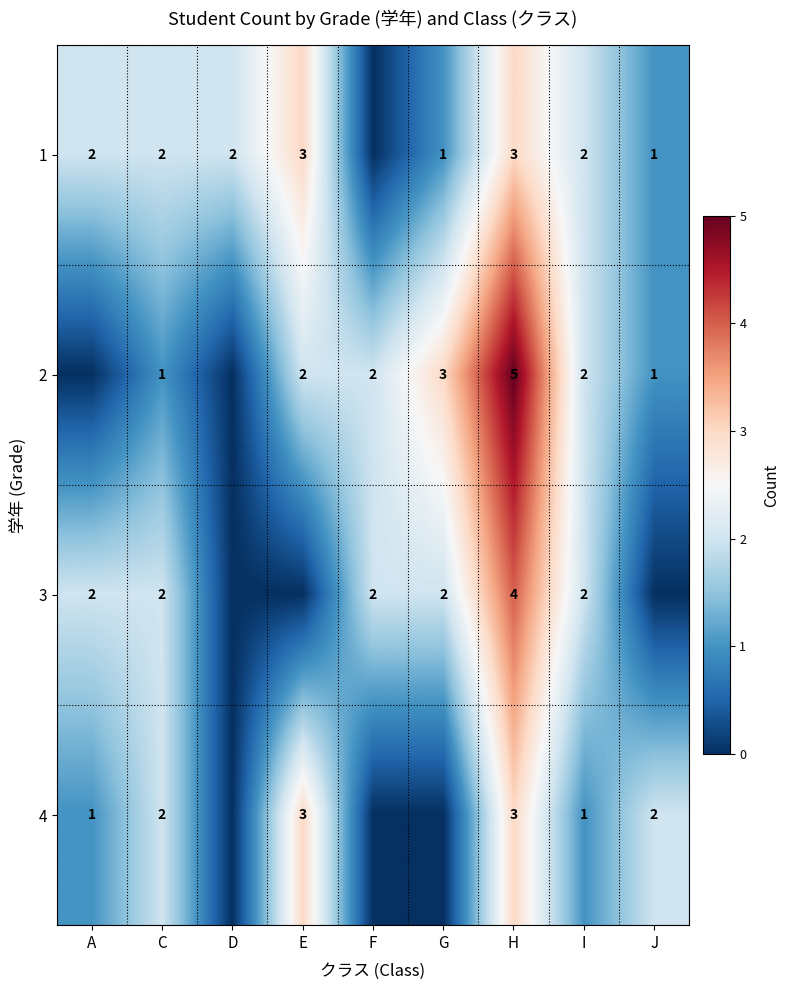

Count the number of data series in this chart.

4